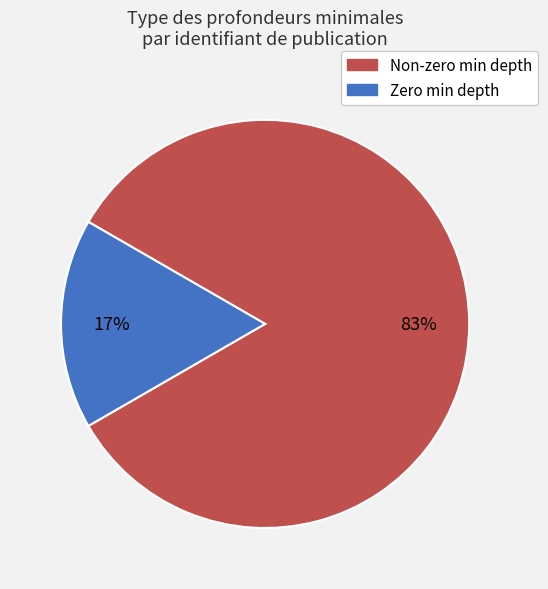

Count the number of slices in the pie.

2